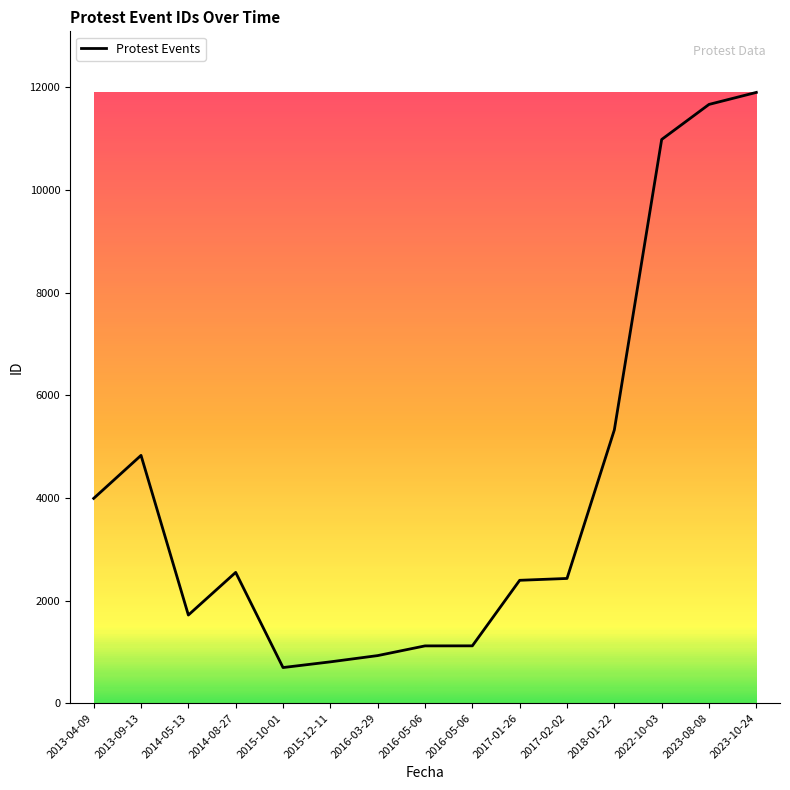

What is the sum of all values?

62439